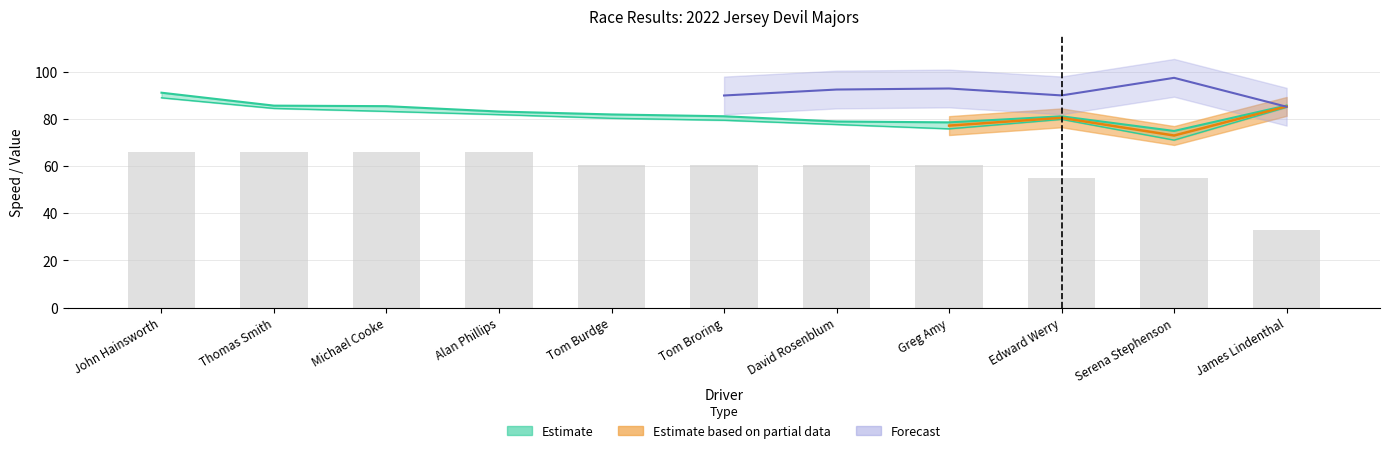

List the labels in order of Best Speed value, smallest first.

Serena Stephenson, Greg Amy, David Rosenblum, Tom Broring, Edward Werry, Tom Burdge, Alan Phillips, Michael Cooke, Thomas Smith, James Lindenthal, John Hainsworth